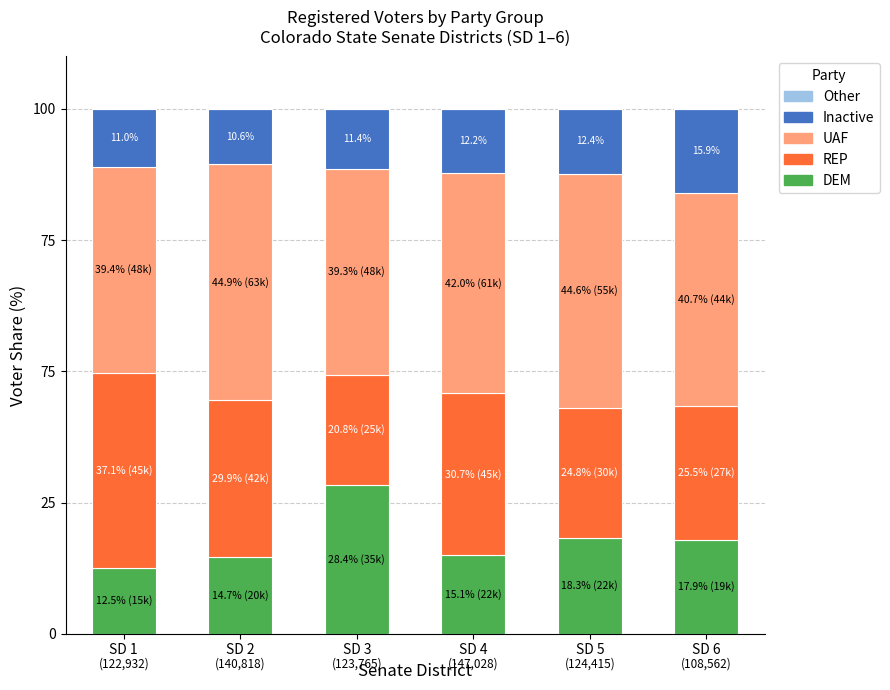

Rank the series at SD 6 from lowest to highest value.

Other, Inactive, DEM, REP, UAF